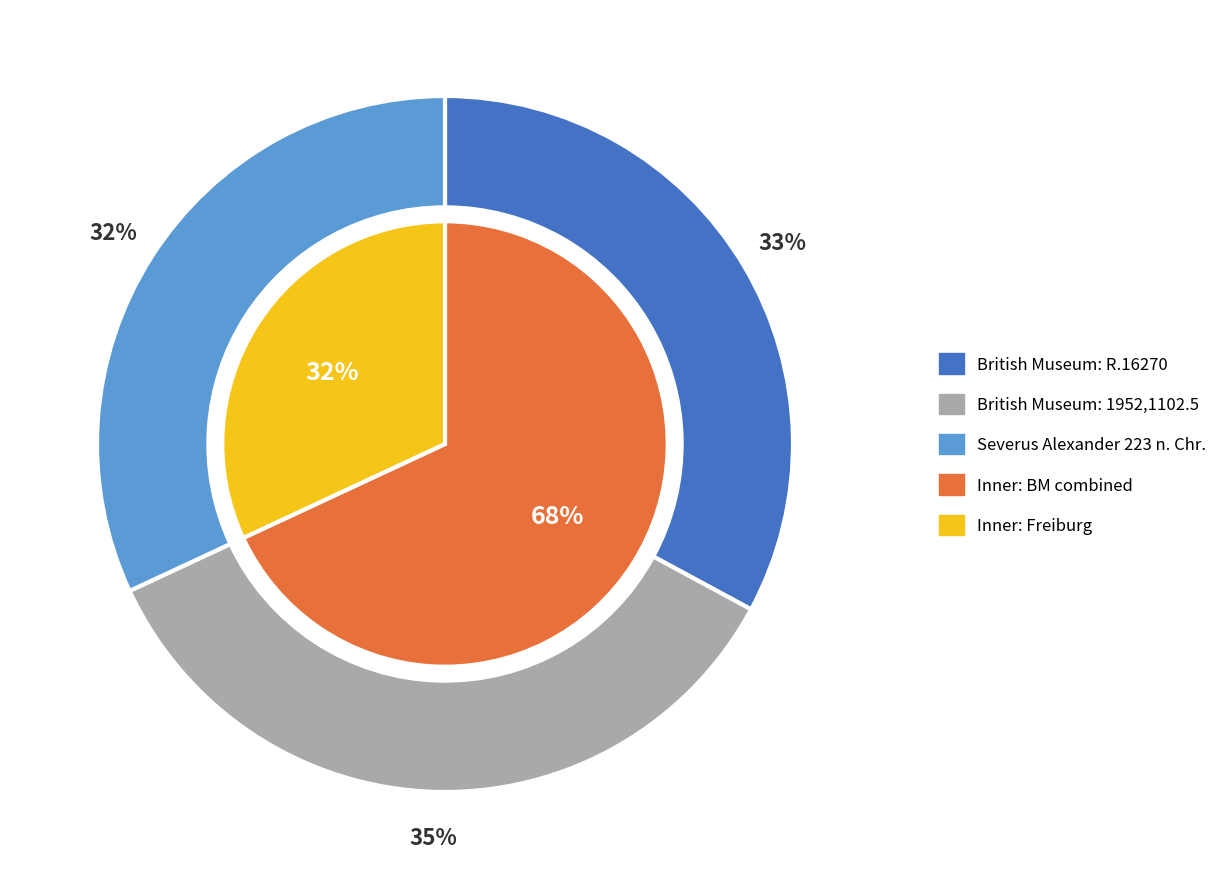

The Severus Alexander 223 n. Chr. slice represents 43% of the pie. True or false?

False